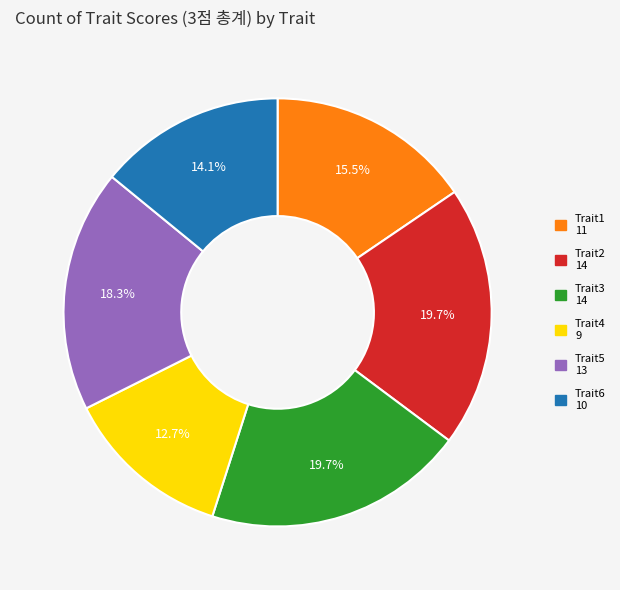

What percentage is the Trait5 slice, to the nearest percent?

18%